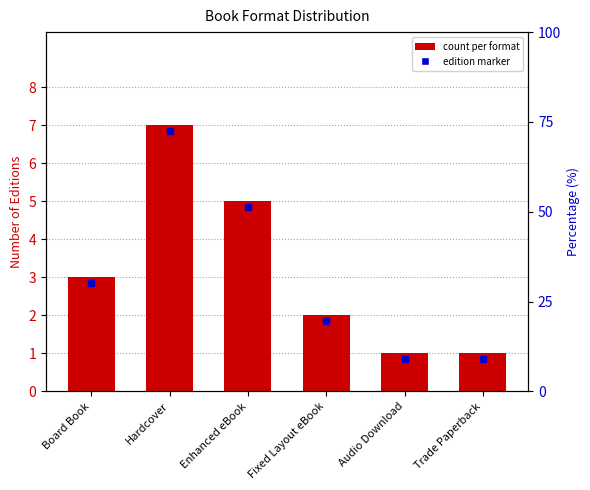

Reading left to right, what are all the values shown in this chart?

3	7	5	2	1	1